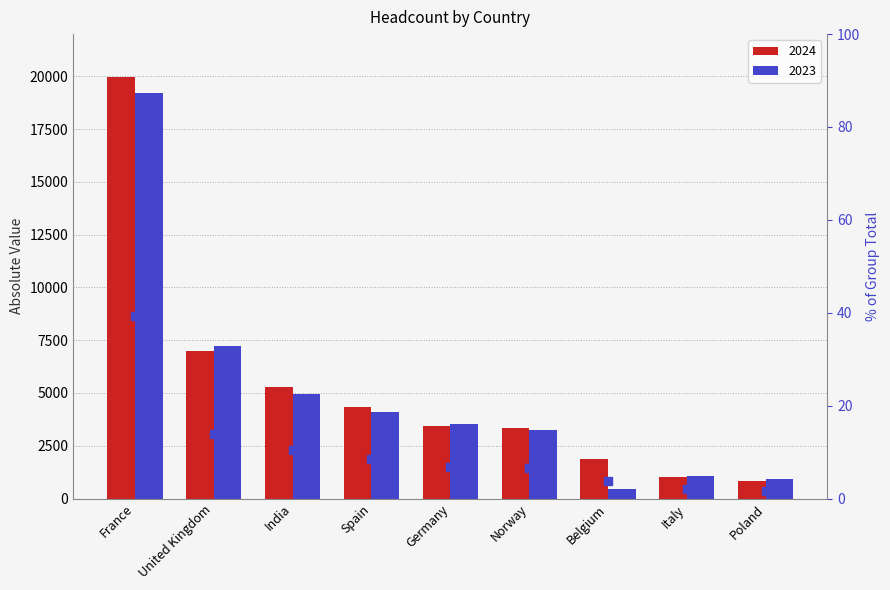

The value at Germany is 11.7. True or false?

False